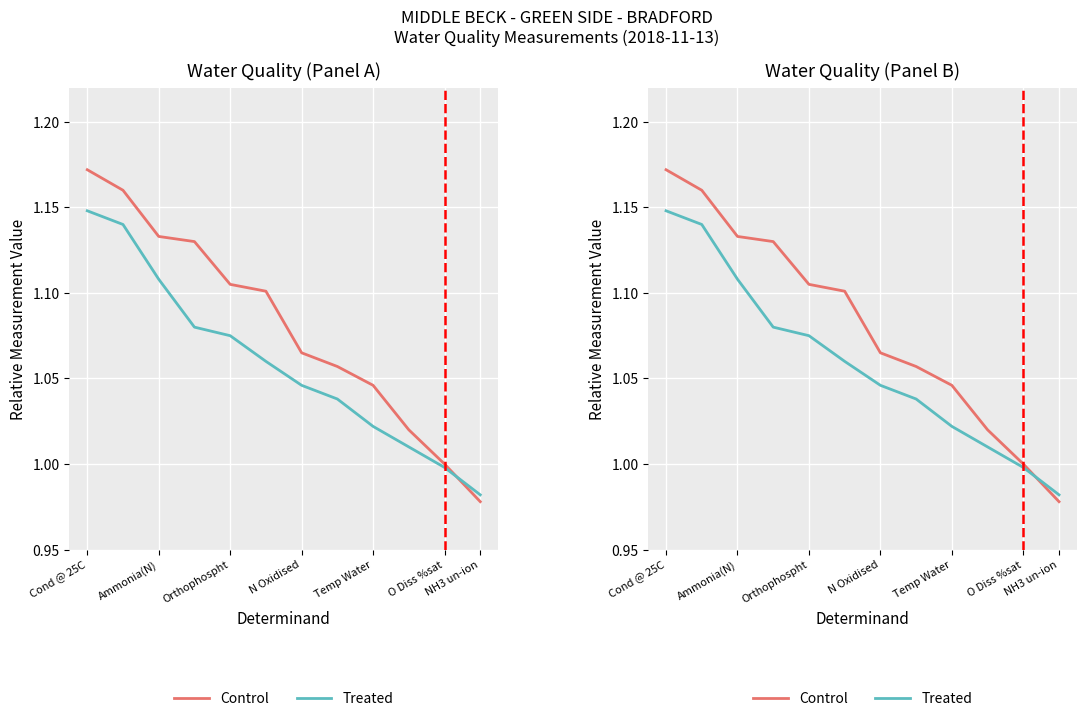

Between O Diss %sat and 10, which series saw the biggest shift?

Control